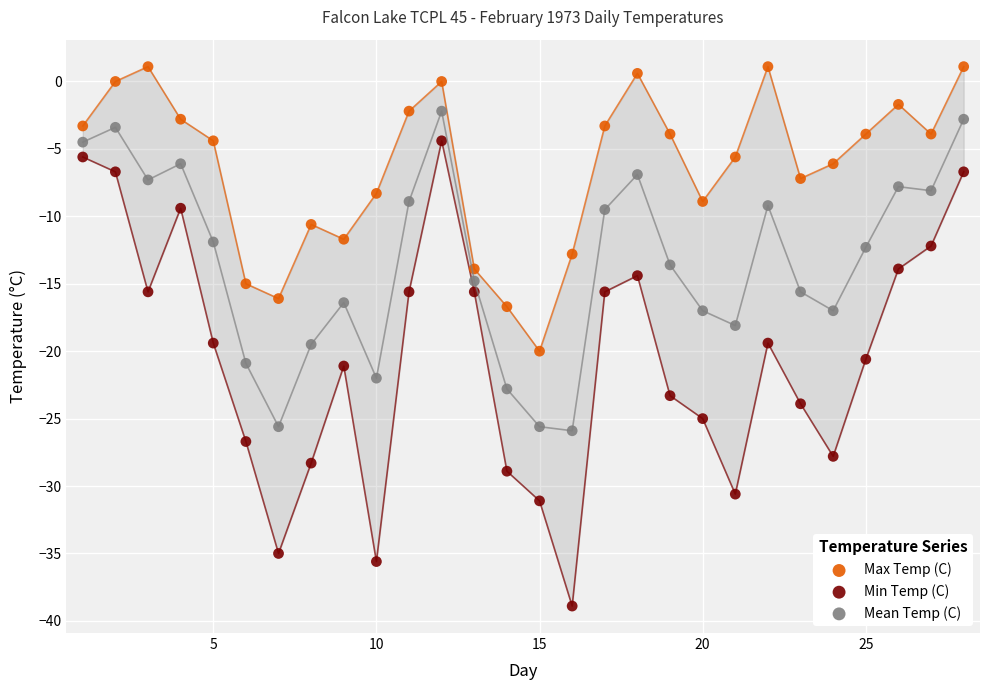

What are all the series names shown in the legend?

Max Temp (C), Min Temp (C), Mean Temp (C)